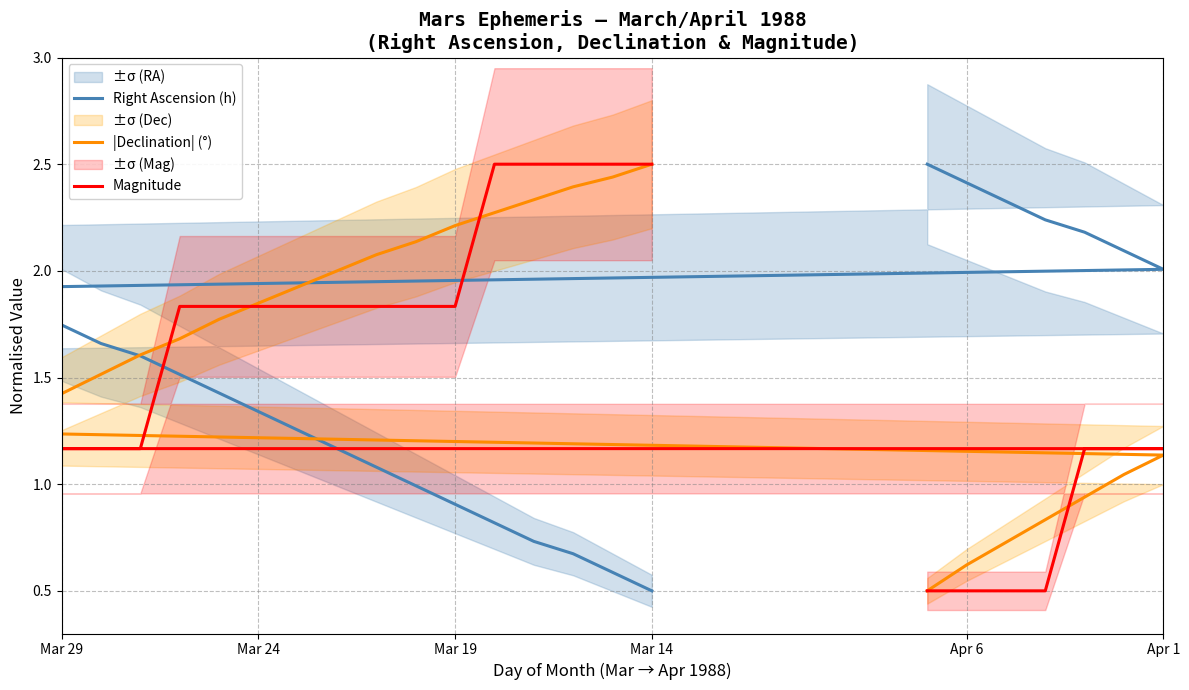

How many values in the Right Ascension (h) series are below 1?

7